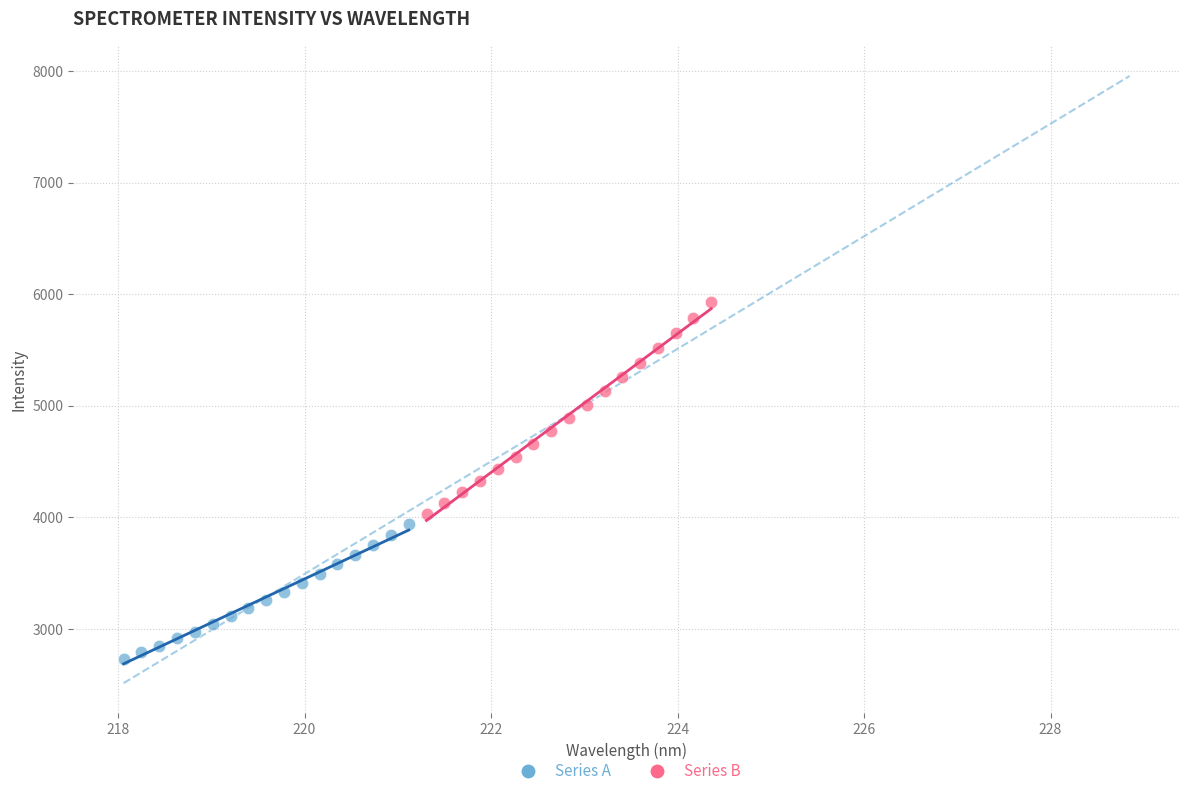

Which series reaches the minimum Y coordinate?

Series A